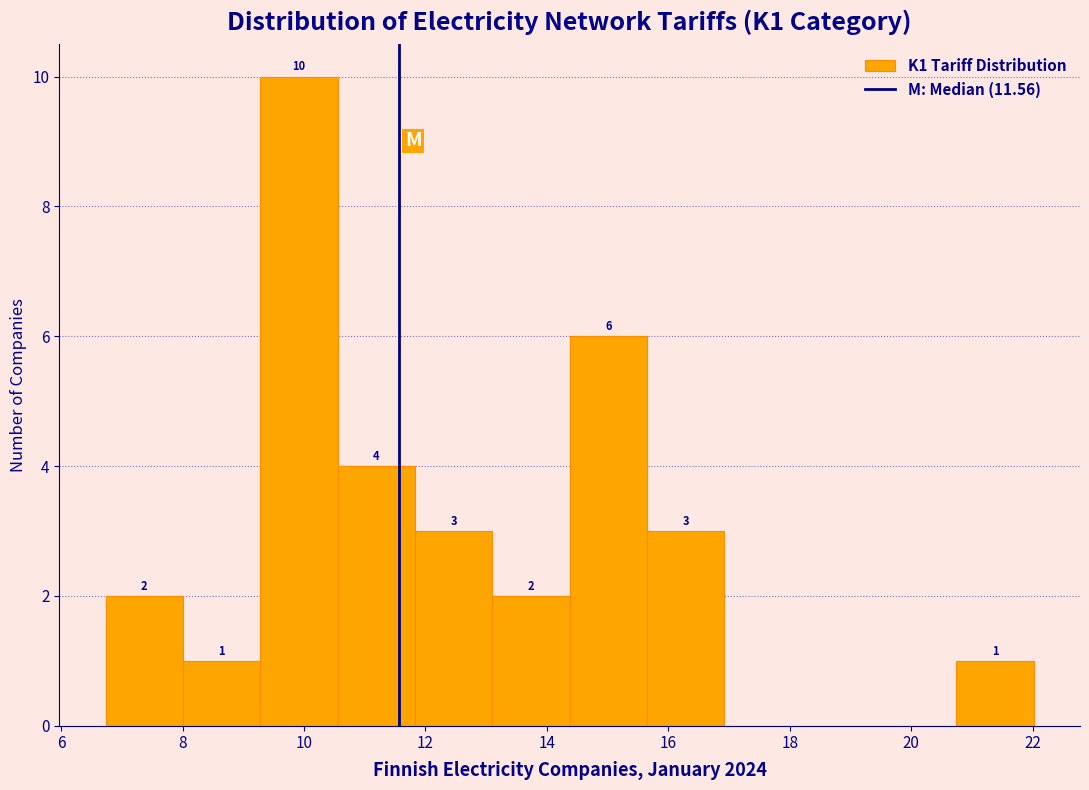

Over which range of the x-axis is the bar tallest?

9.2 to 10.6